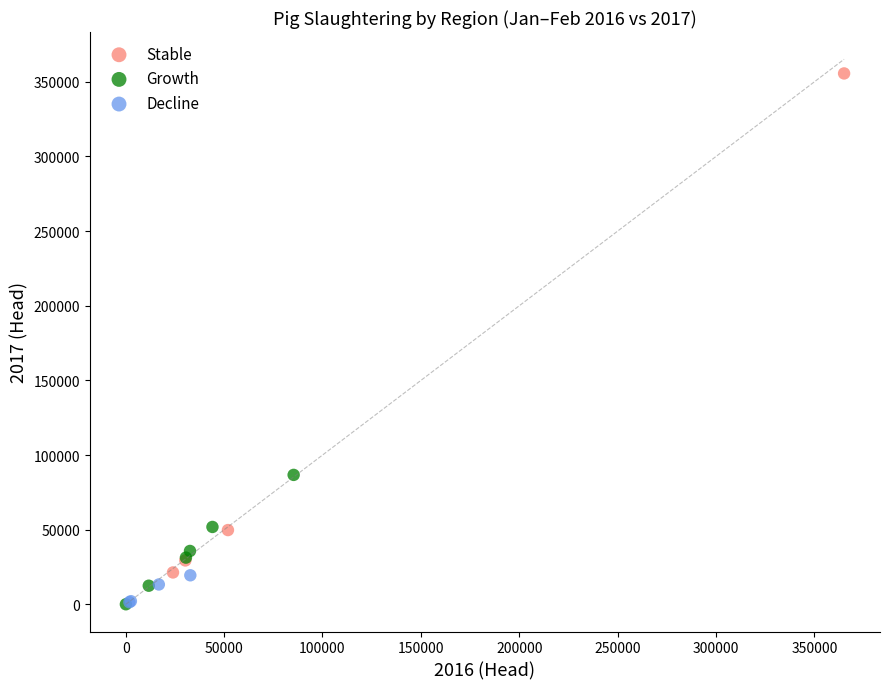

Which series contains the highest Y value?

Stable